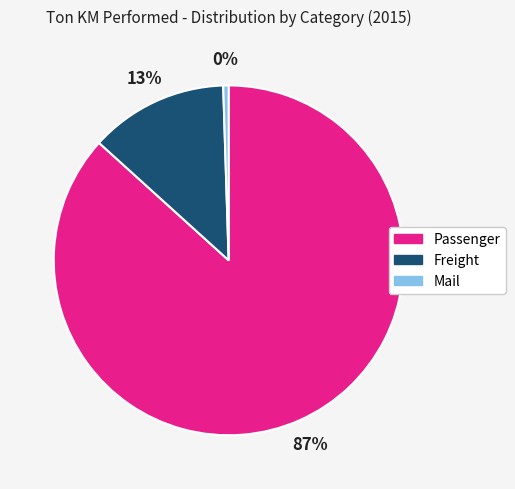

Between Mail and Freight, which is larger?

Freight